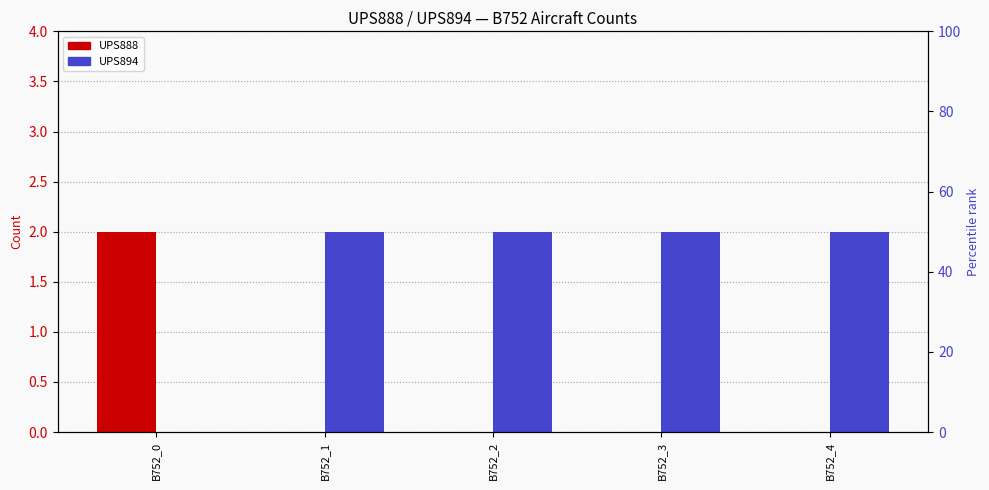

What is the sum of all UPS894 values?

8